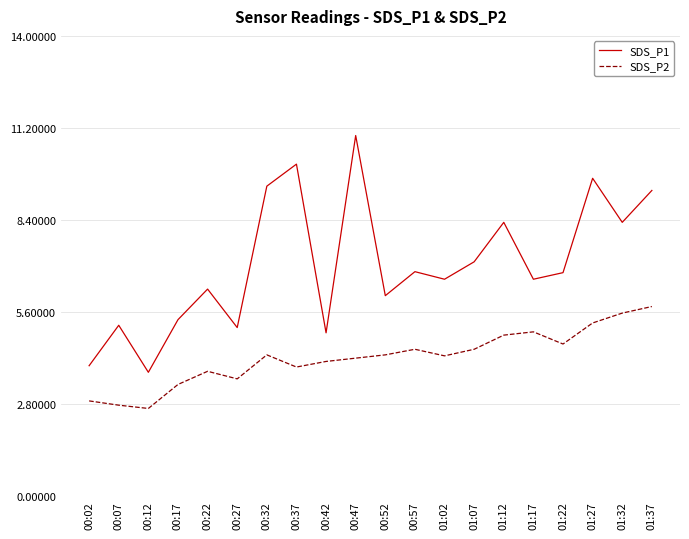

Which series changed the most between 01:07 and 01:27?

SDS_P1